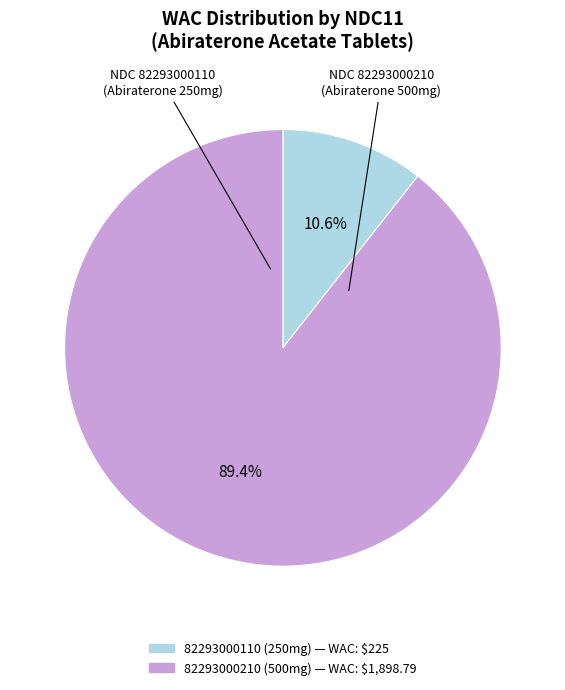

How many slices are in this pie chart?

2